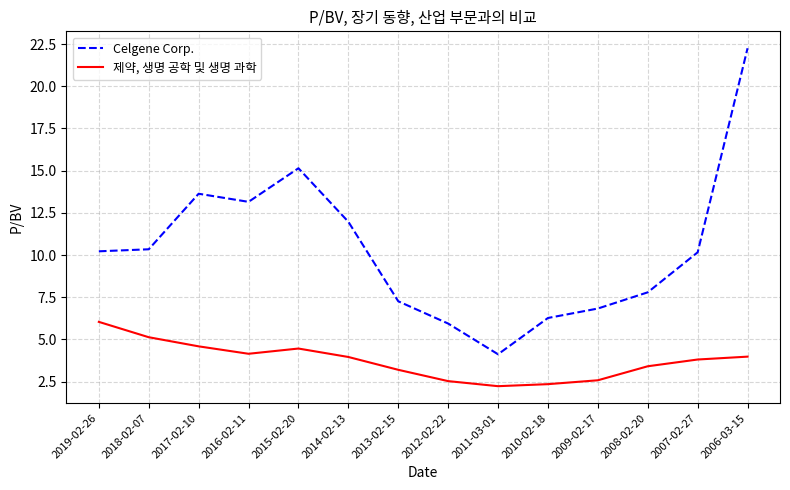

The value of Celgene Corp. at 2006-03-15 is 22.2. True or false?

True